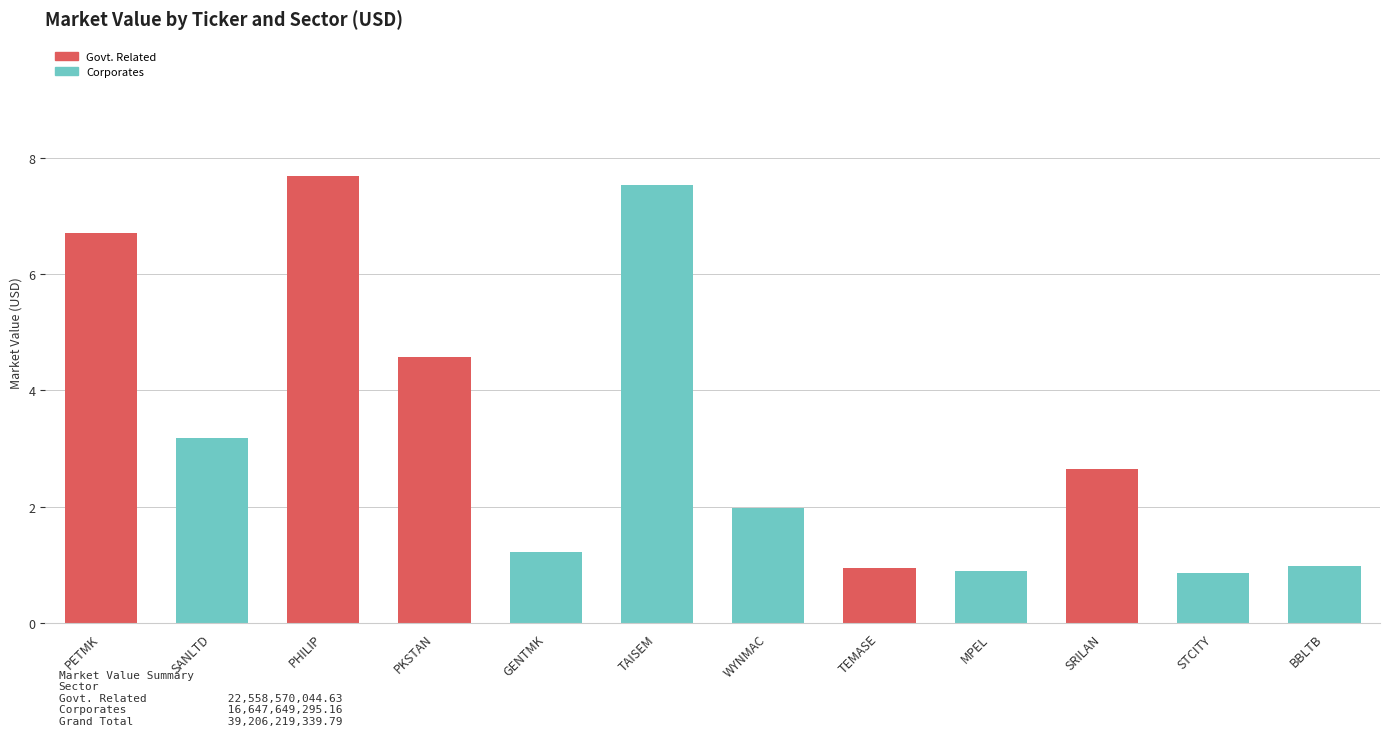

What is the highest value of the Govt. Related series?

7.7